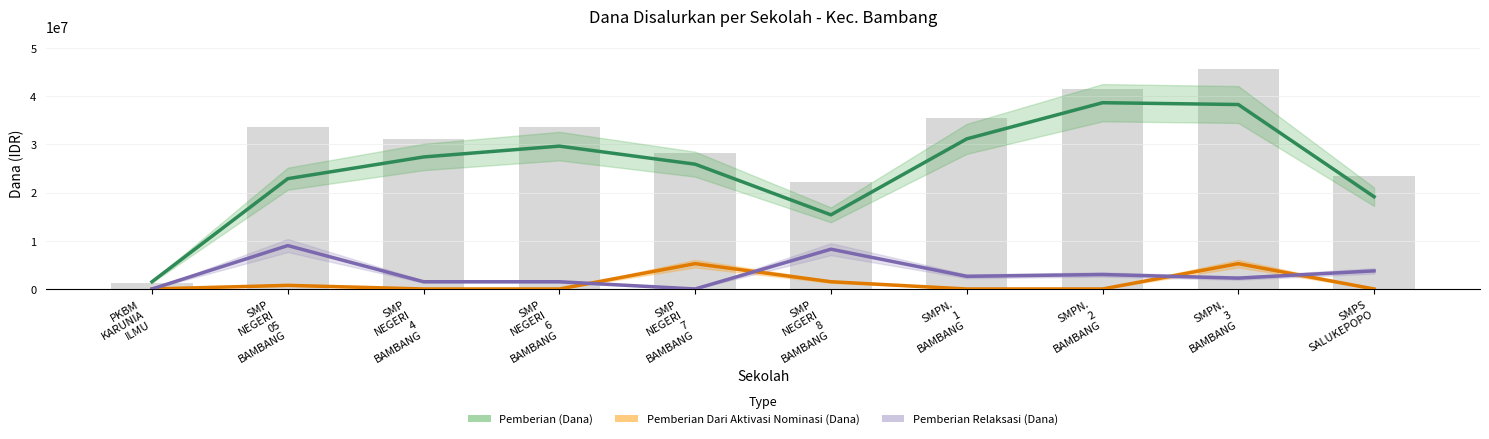

What is the difference between the highest and lowest values at SMP
NEGERI
8
BAMBANG?

13875000